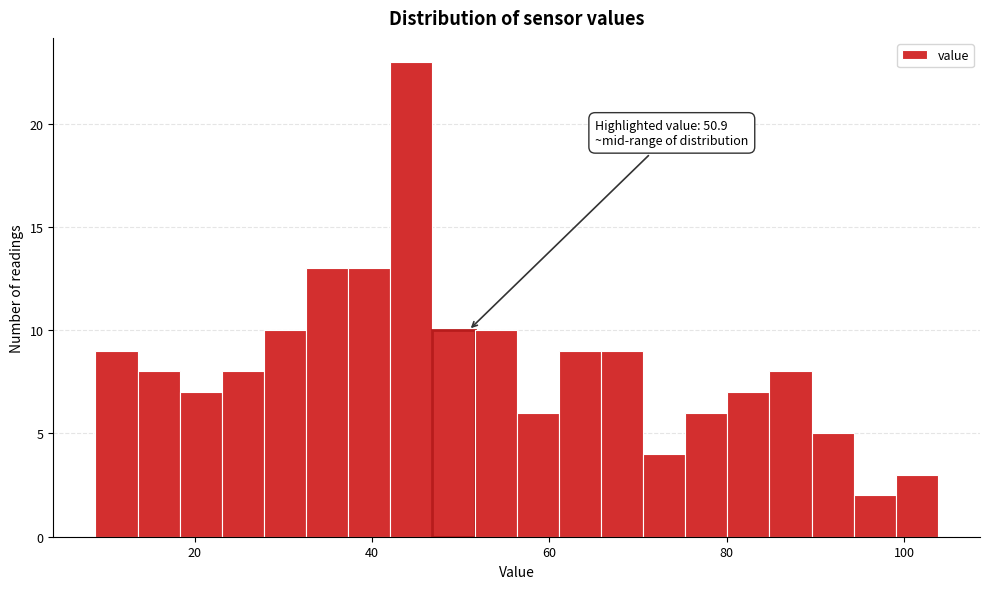

Around what value on the x-axis is the tallest bar? Give the approximate position of its centre, as read against the axis.

44